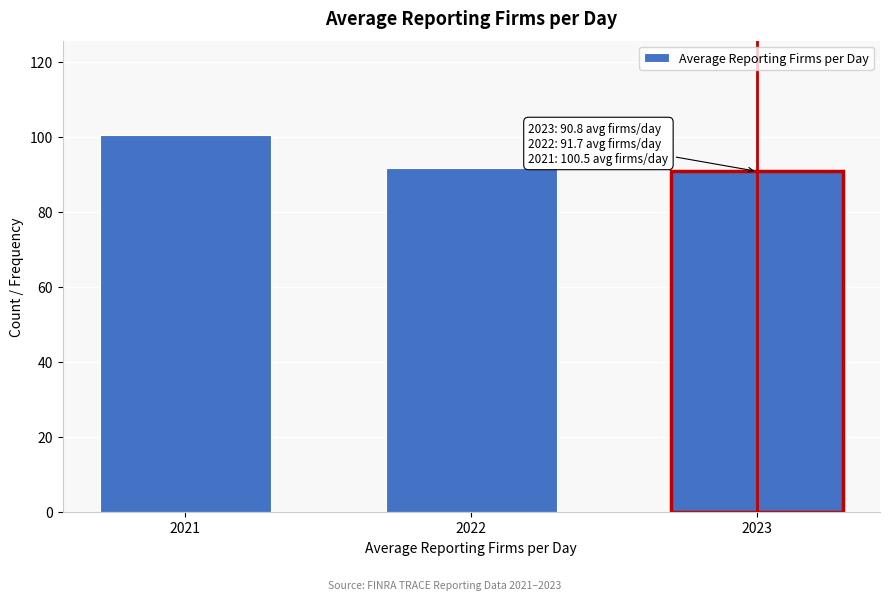

Reading left to right, list all the values displayed in this chart.

100.5	91.7	90.8